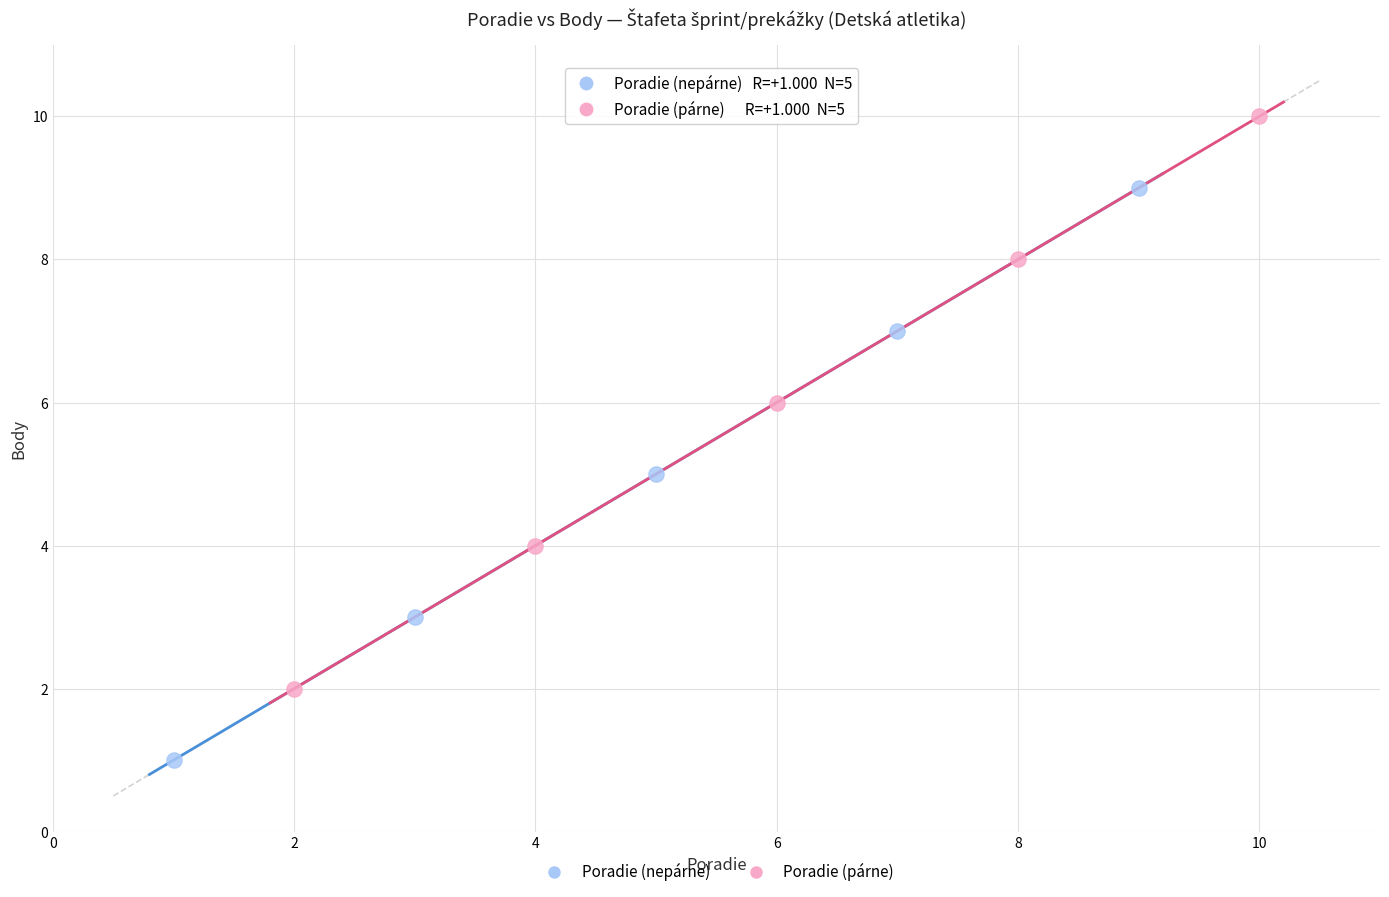

Which series reaches the maximum Y coordinate?

Poradie (párne)